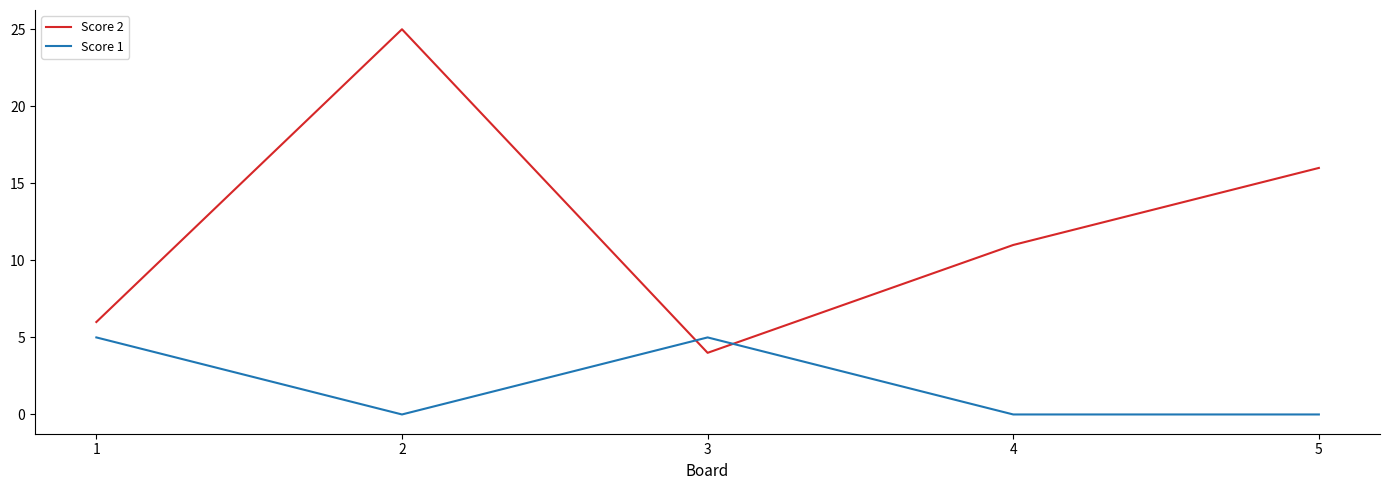

How many intersections are there between Score 1 and Score 2?

2